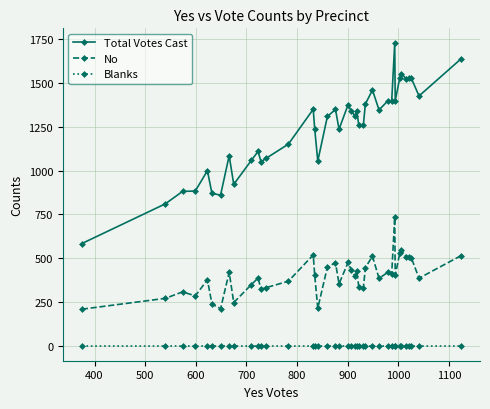

Rank the series by their average value, from highest to lowest.

Total Votes Cast, No, Blanks